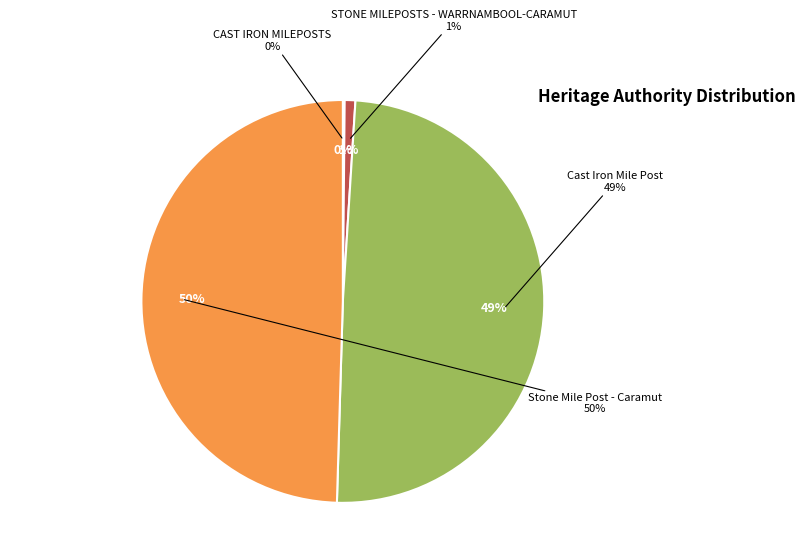

The CAST IRON MILEPOSTS slice represents 0% of the pie. True or false?

True